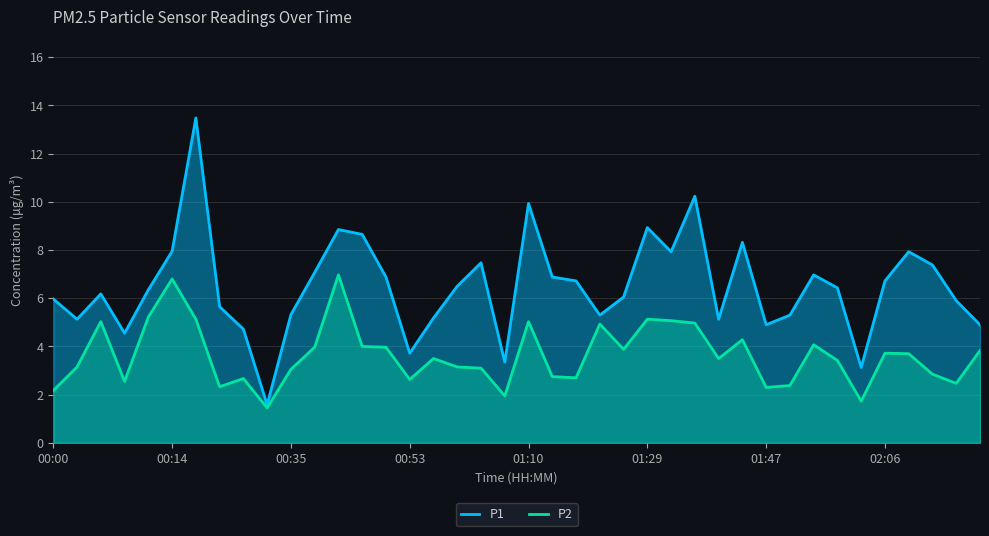

What is the sum of all P2 values?

145.5